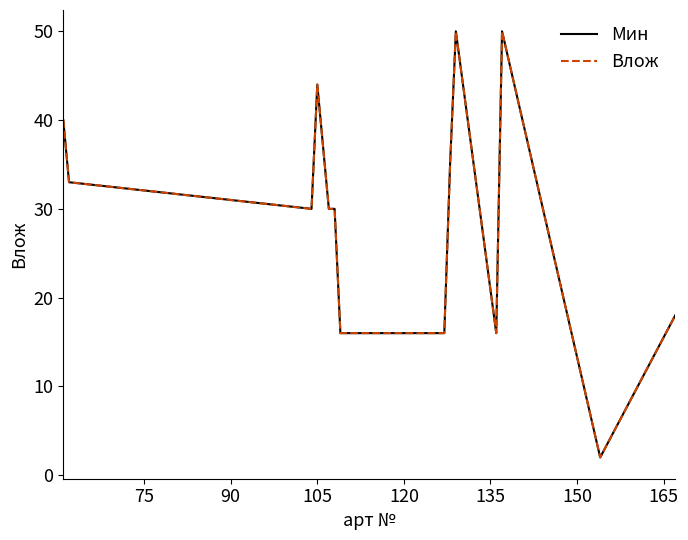

Does the chart have visible grid lines?

No